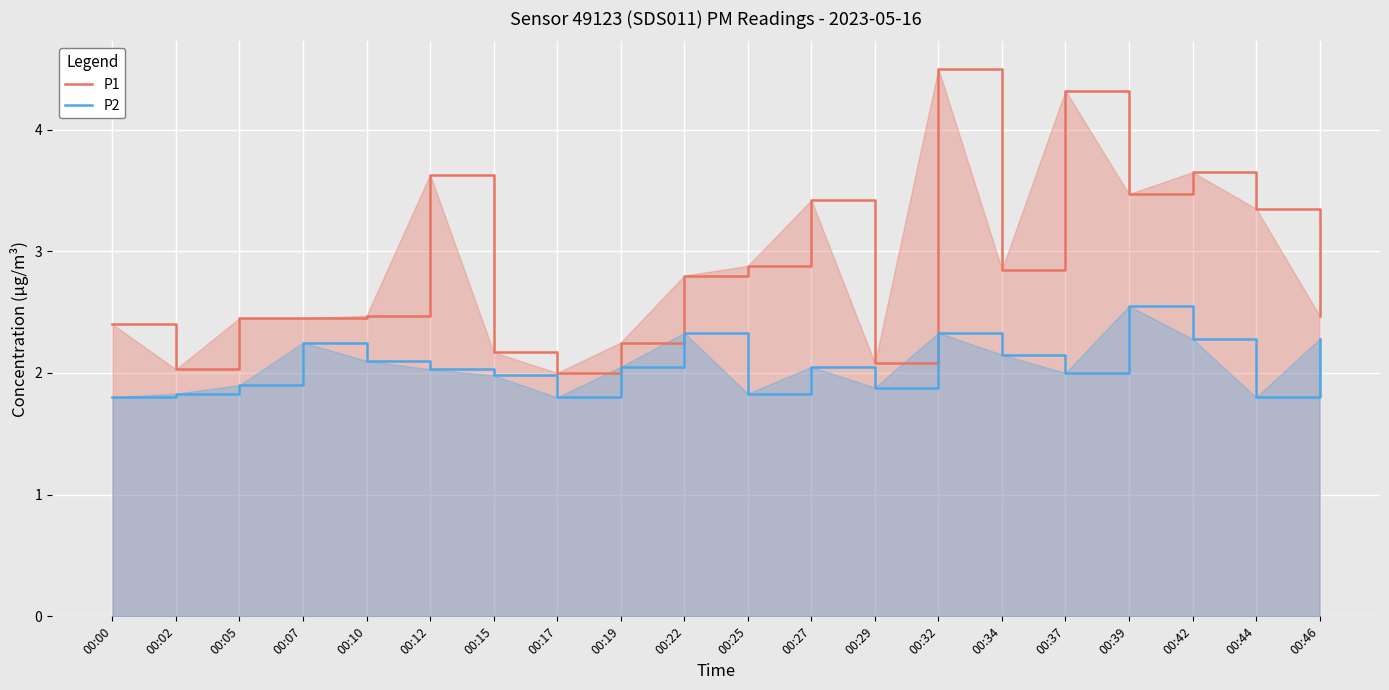

Which has a higher value, 00:44 or 00:32?

00:32